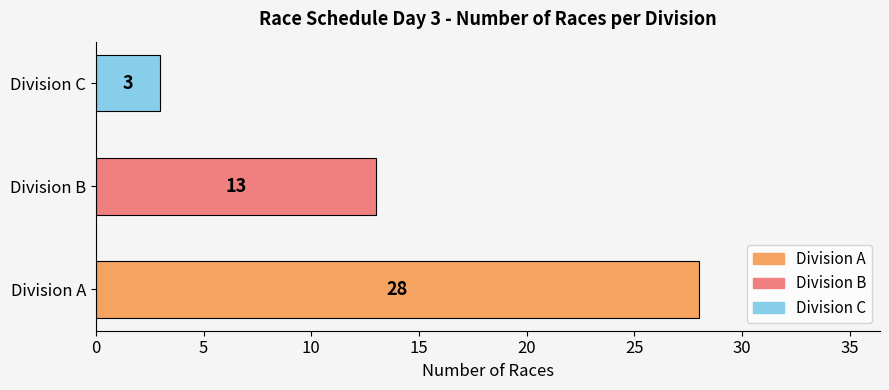

What value does the data have at Division A, to the nearest 5?

30